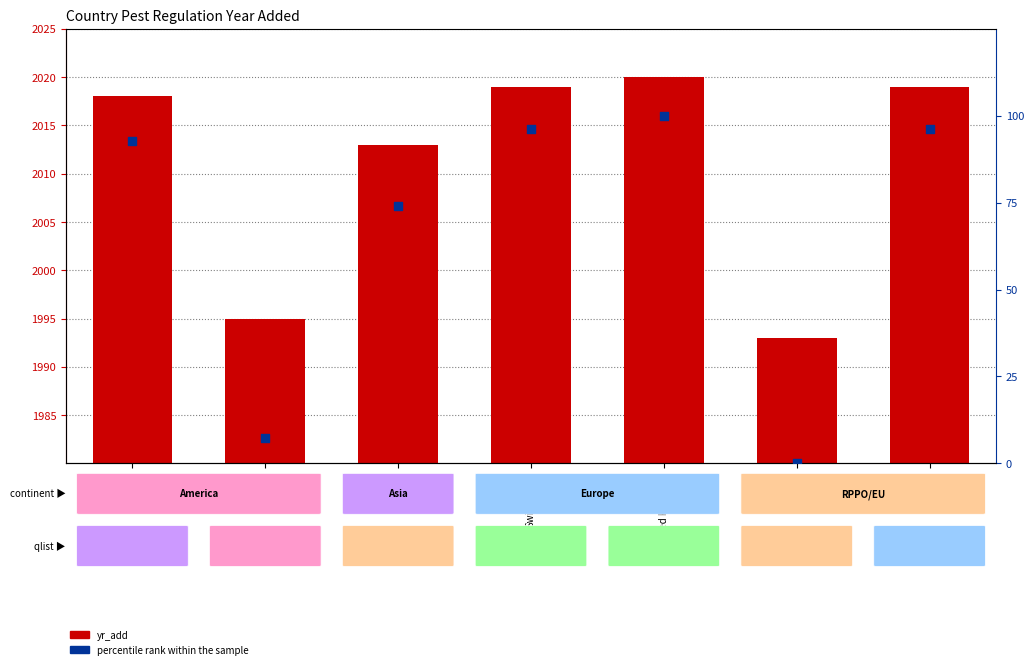

Which series reaches the minimum Y coordinate?

percentile rank within the sample